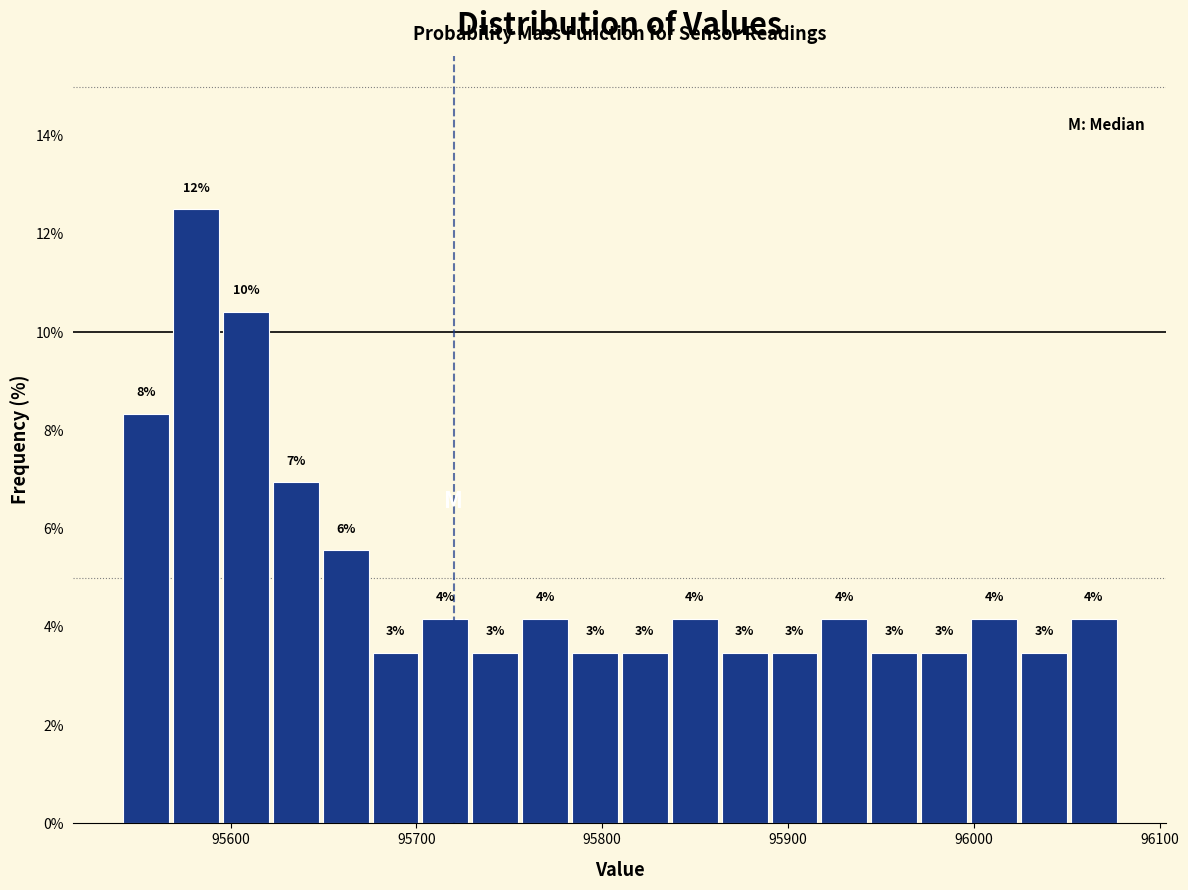

Around what value on the x-axis is the tallest bar? Give the approximate position of its centre, as read against the axis.

95580